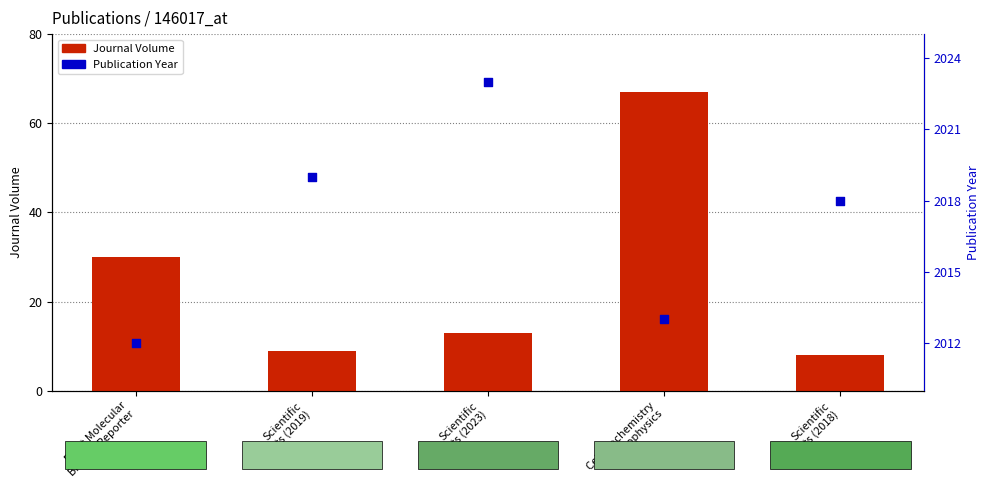

Is the value of Journal Volume at Scientific
Reports (2019) greater than the value of Publication Year at Cell Biochemistry
and Biophysics?

No